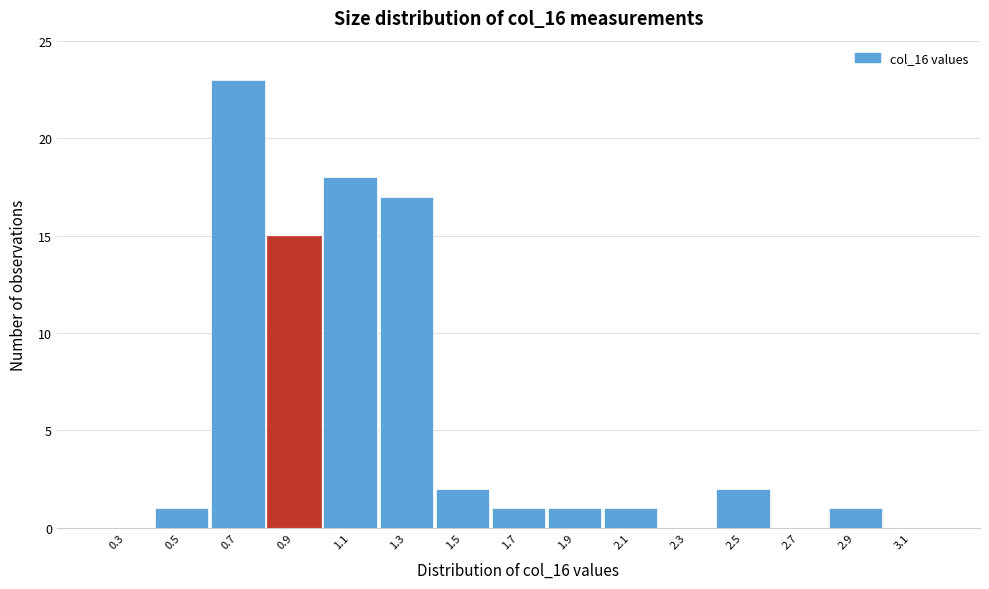

Reading right to left, transcribe all the data shown in this chart.

3.1=0	2.9=1	2.7=0	2.5=2	2.3=0	2.1=1	1.9=1	1.7=1	1.5=2	1.3=17	1.1=18	0.9=15	0.7=23	0.5=1	0.3=0